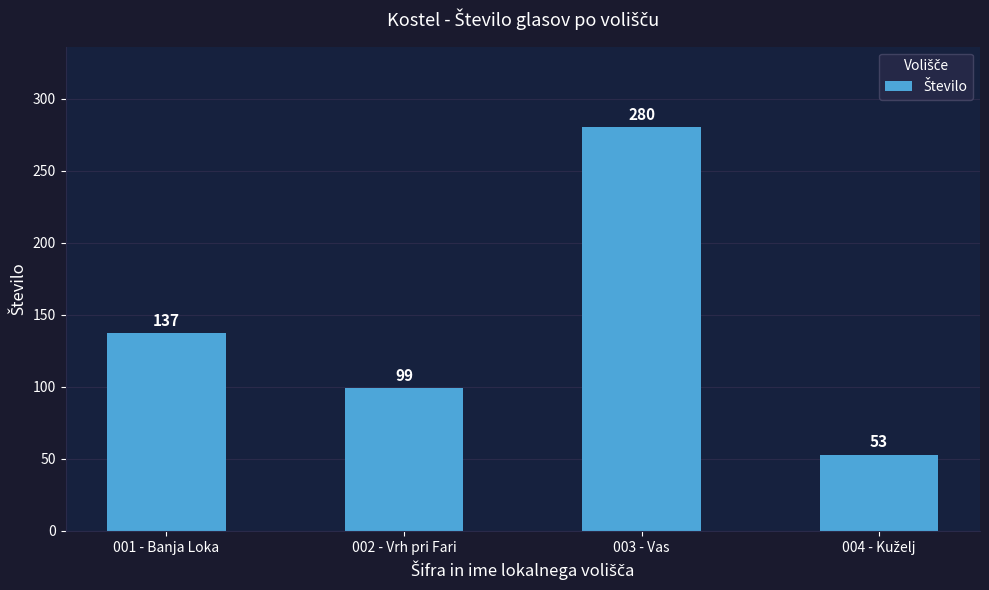

What is the label of the 3rd bar from the left?

003 - Vas